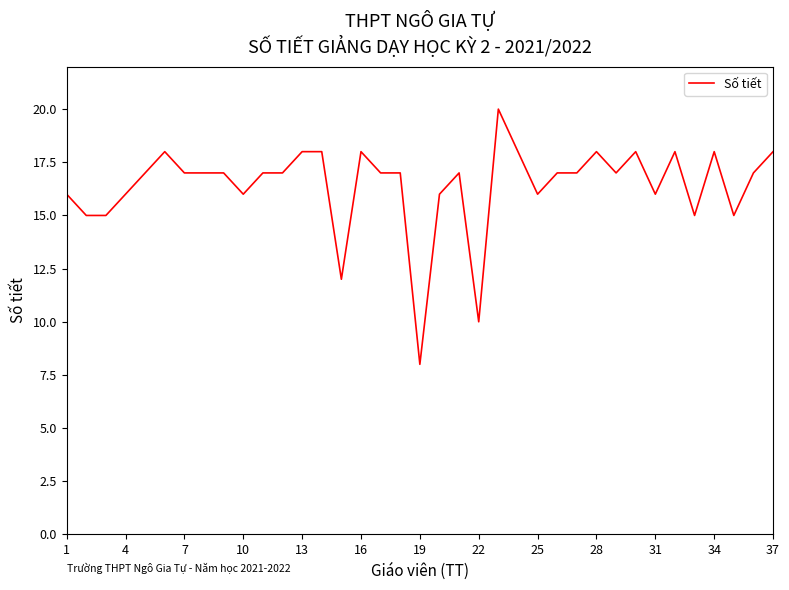

What is the maximum value shown in the chart?

20